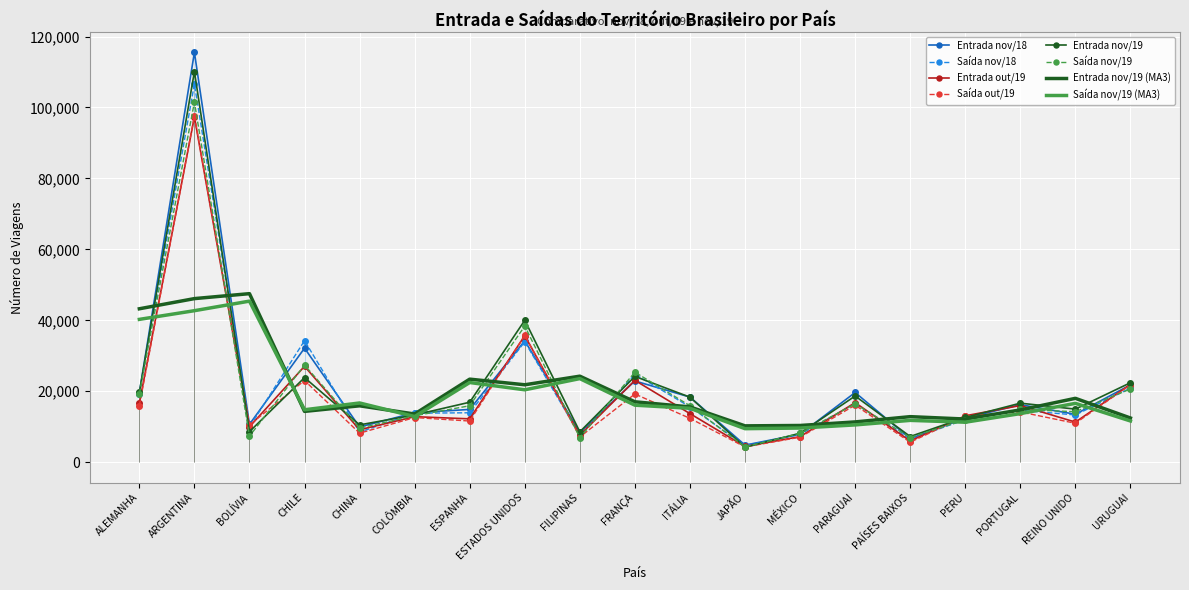

At how many categories does at least one series exceed 79050?

1